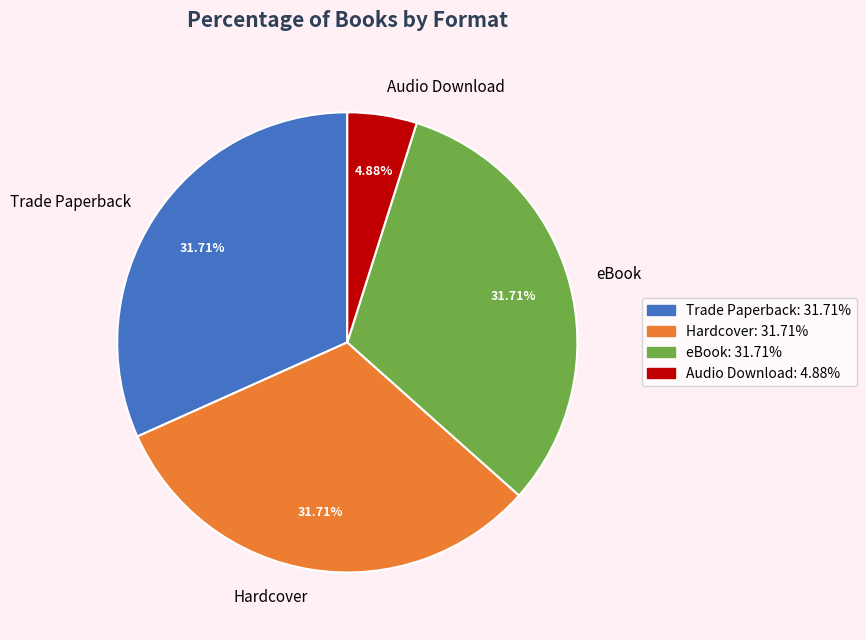

Combined, do eBook and Audio Download account for over 50%?

No